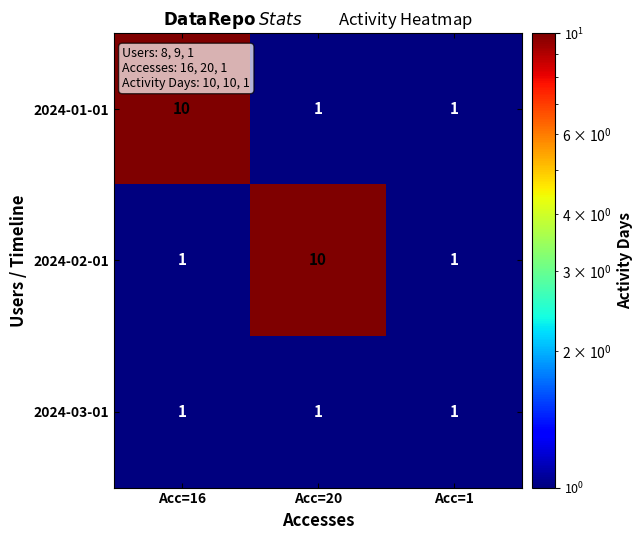

What is the total value across all series at Acc=1?

3